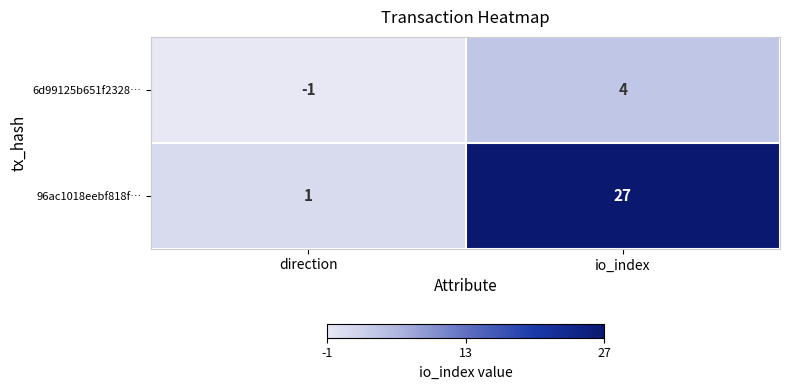

What is the sum of all 6d99125b651f2328… values?

3